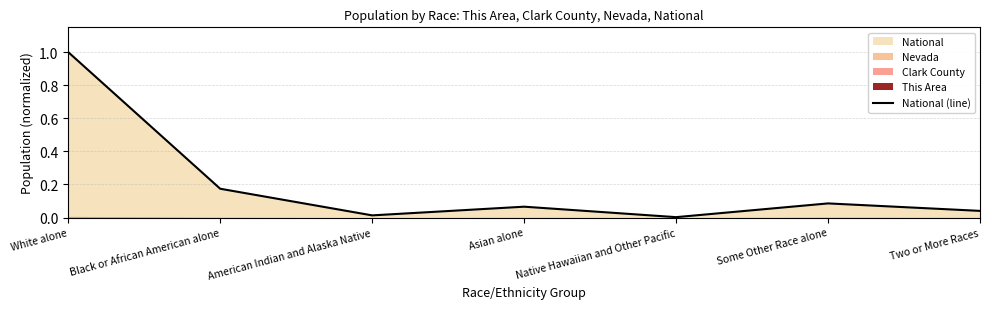

True or false: the data shows 0.4 at White alone.

False